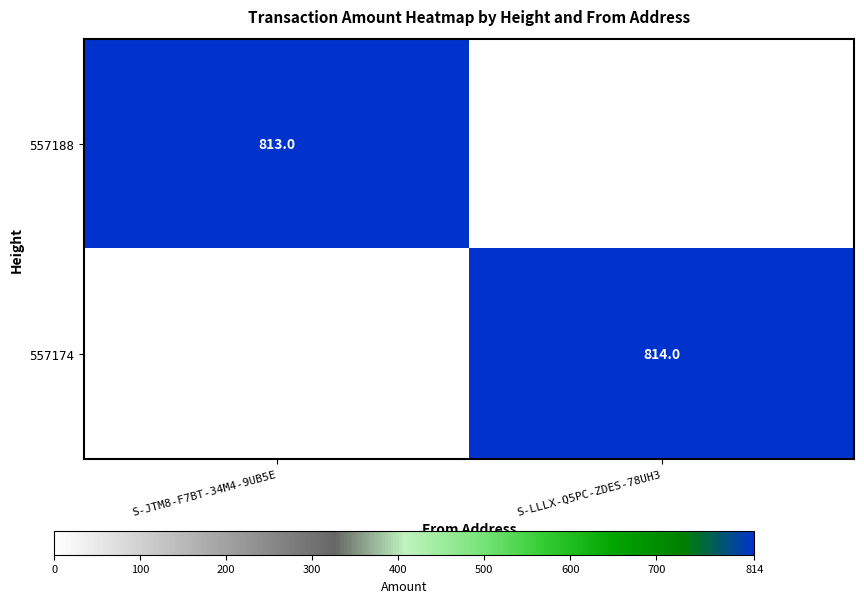

True or false: 557188 has a value of 813 at S-JTM8-F7BT-34M4-9UB5E.

True